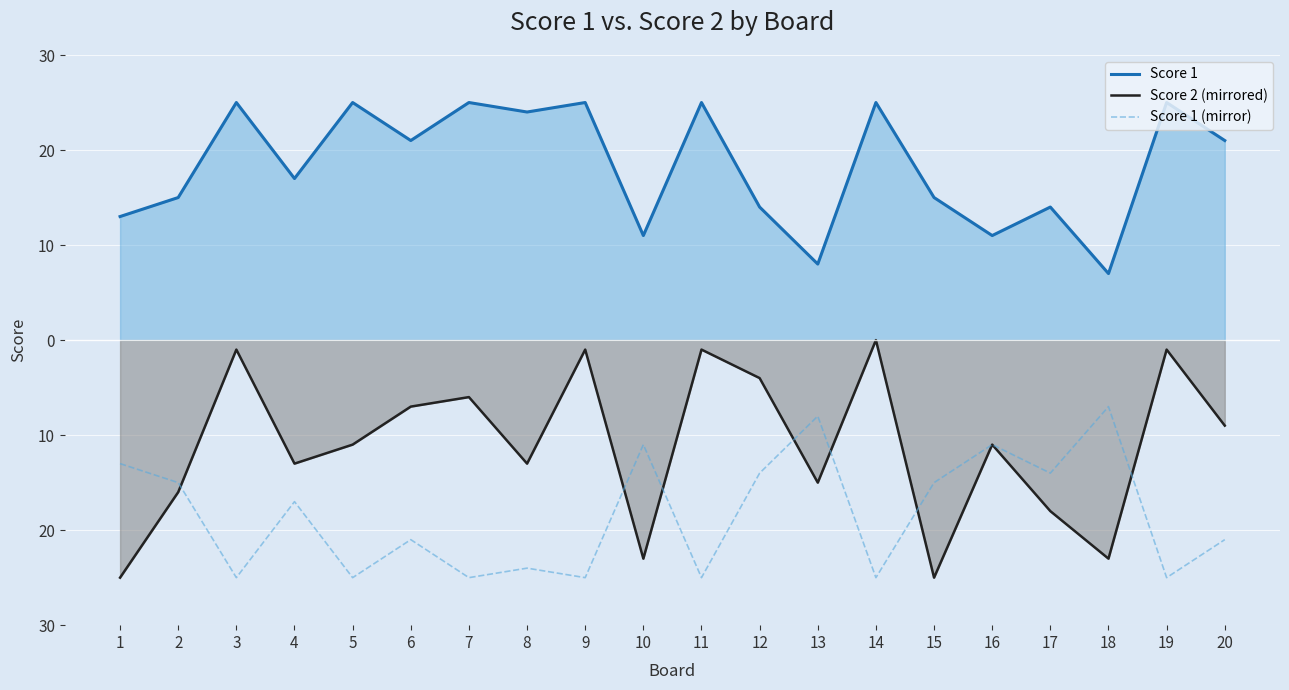

At which category does Score 1 (mirror) reach its first local valley?

3